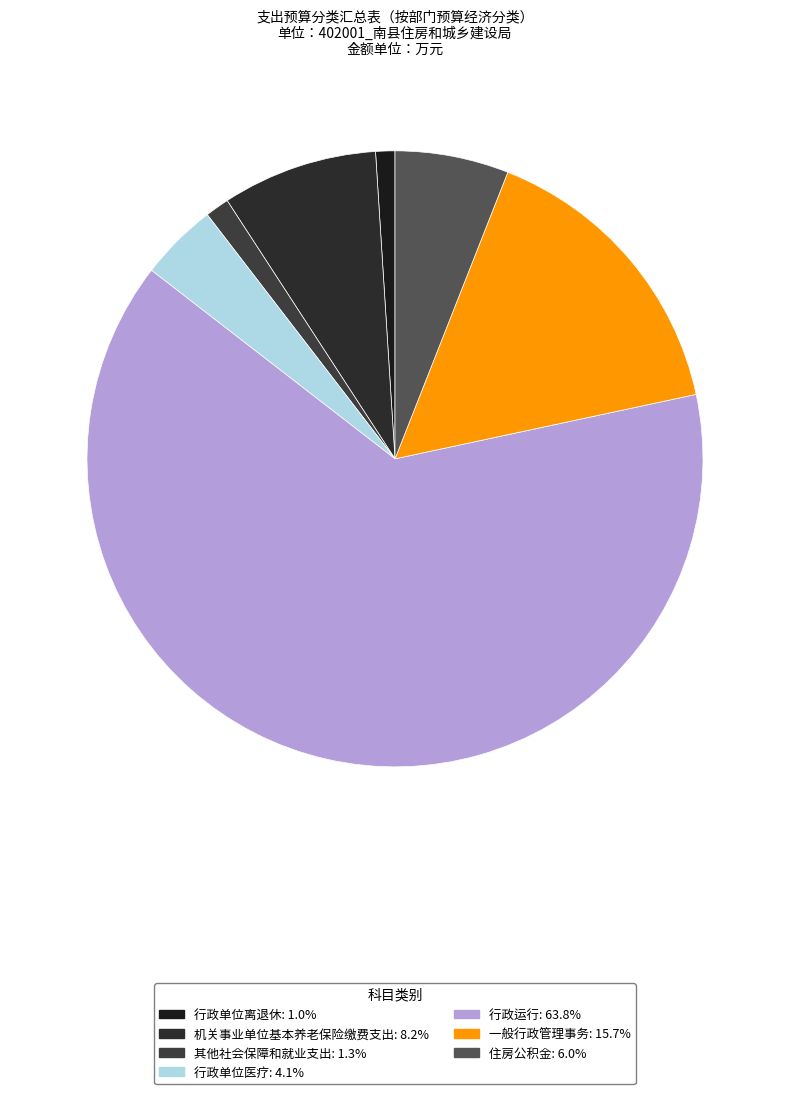

What is the largest slice in the pie chart?

行政运行